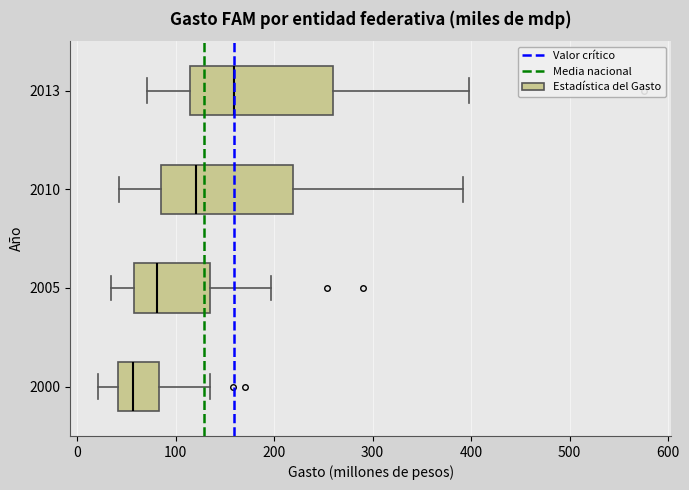

Which box's median line is the furthest to the left?

2000